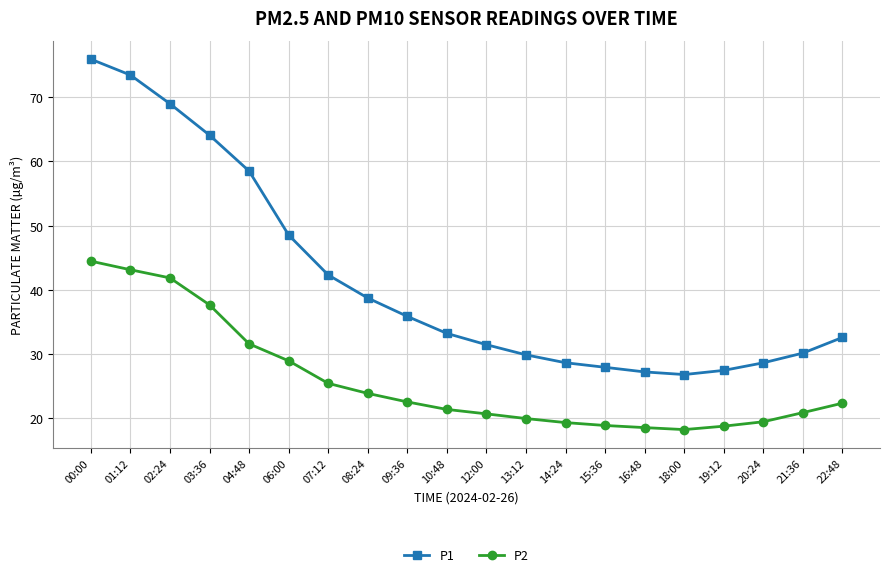

Which series has the largest total across all categories?

P1